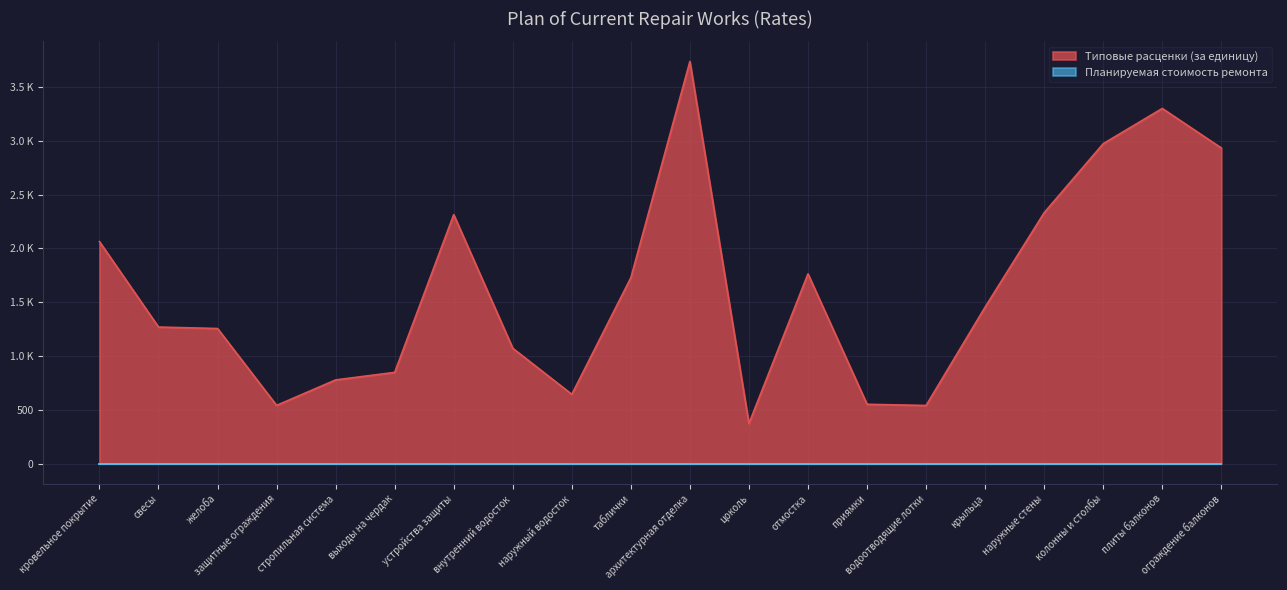

How many points are lower than both their immediate neighbors (excluding endpoints)?

4